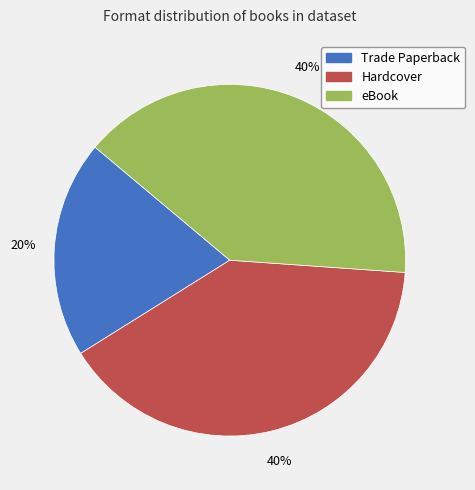

Does any single category account for the majority?

No